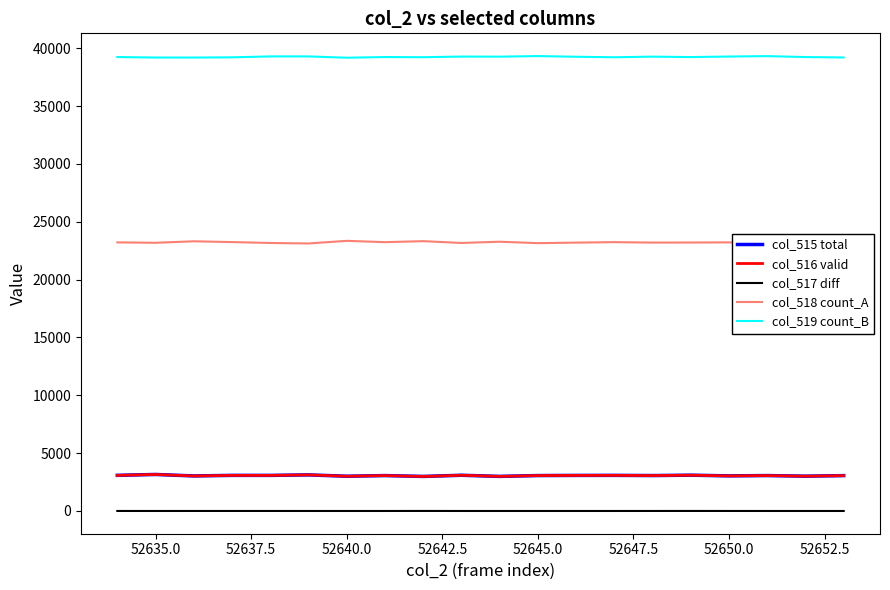

True or false: col_518 count_A and col_515 total intersect in this chart.

False